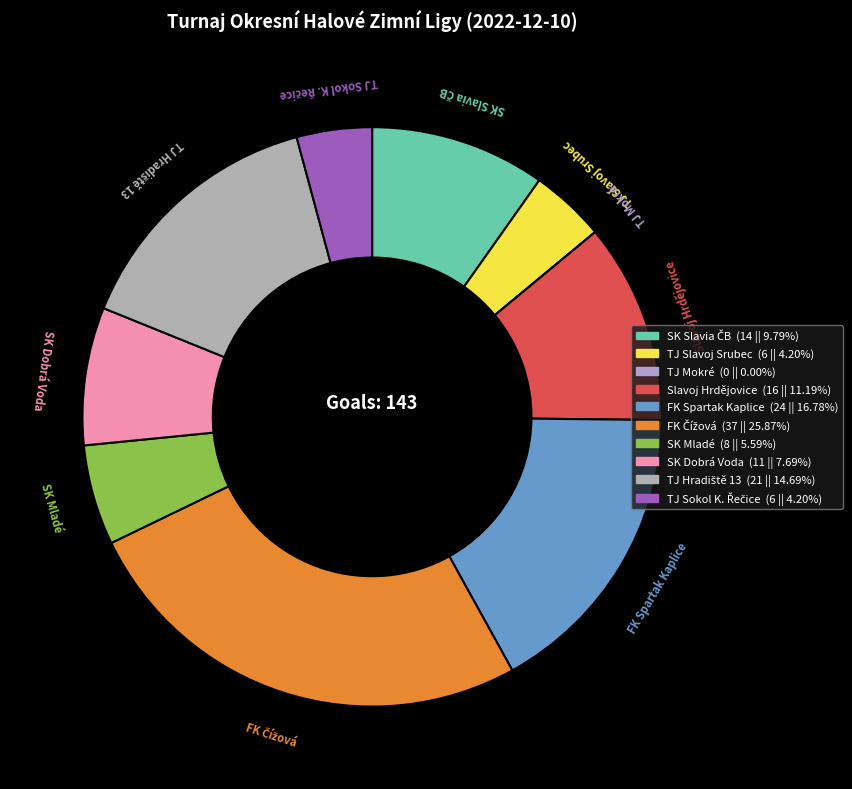

Does Slavoj Hrdějovice represent more than half of the total?

No